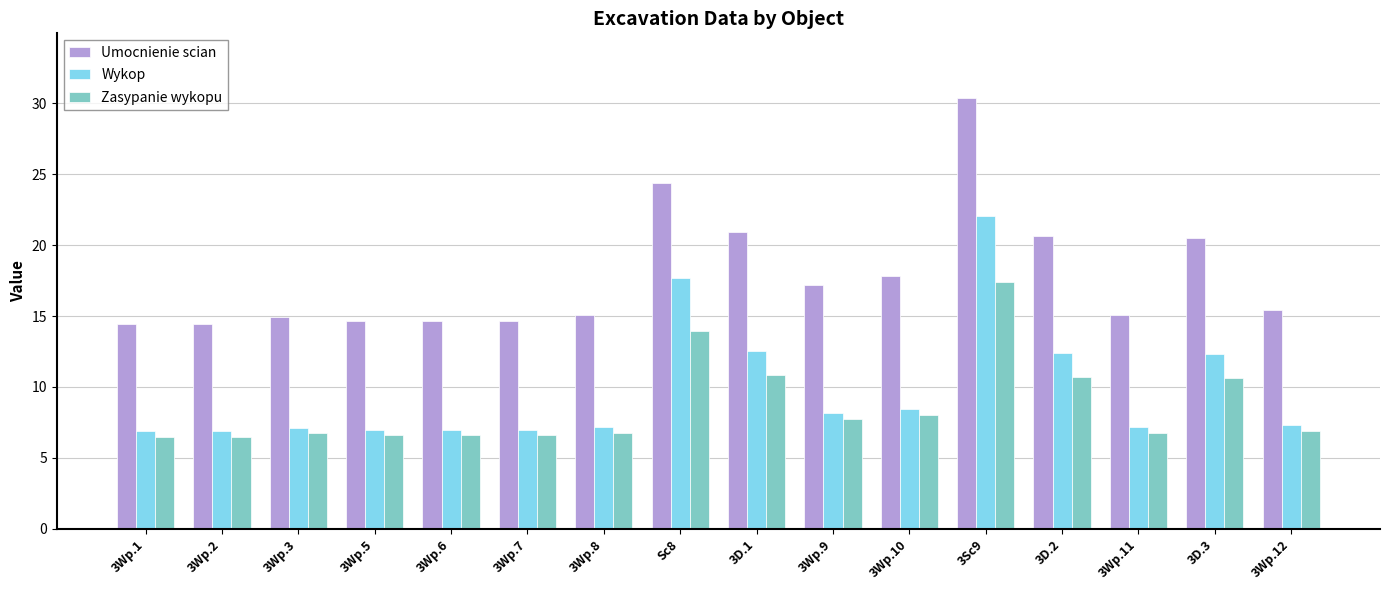

Count the number of categories in the chart.

16